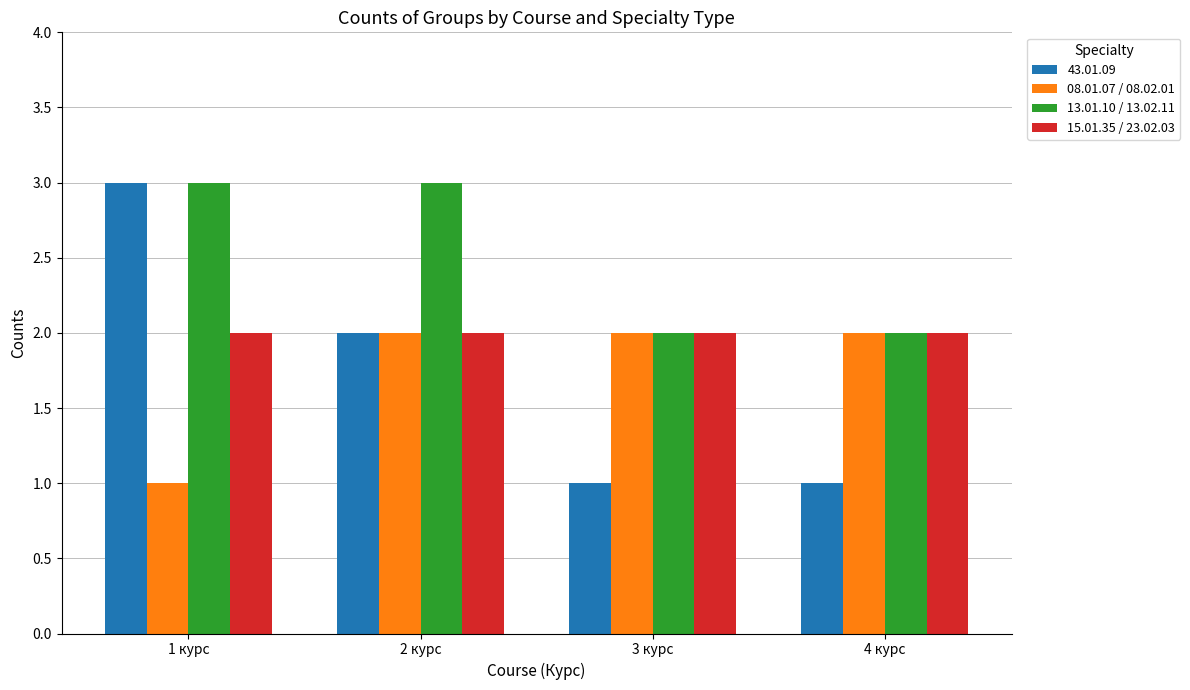

Where is 08.01.07 / 08.02.01 nearest to the value 1?

1 курс